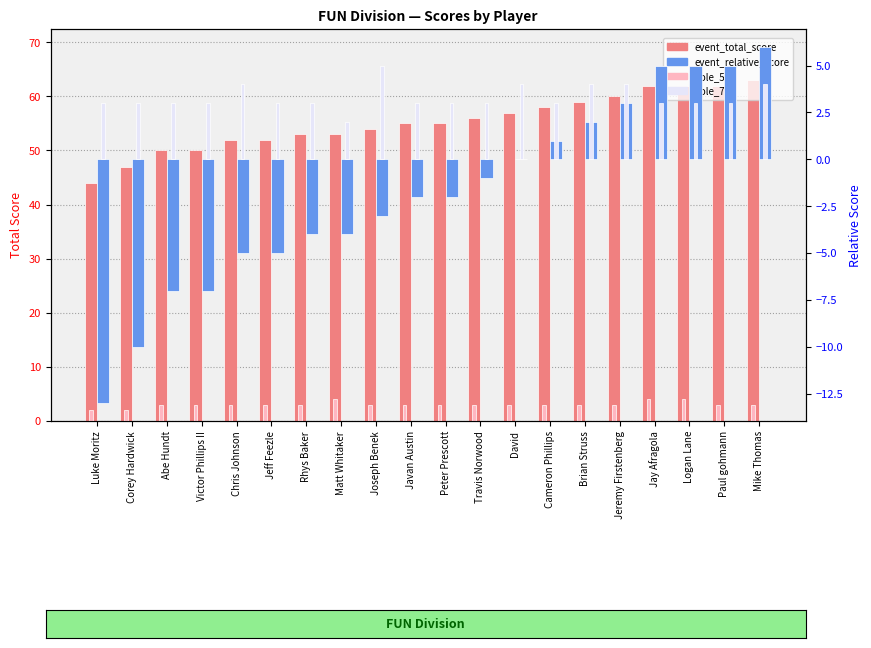

Are the bars horizontal?

No